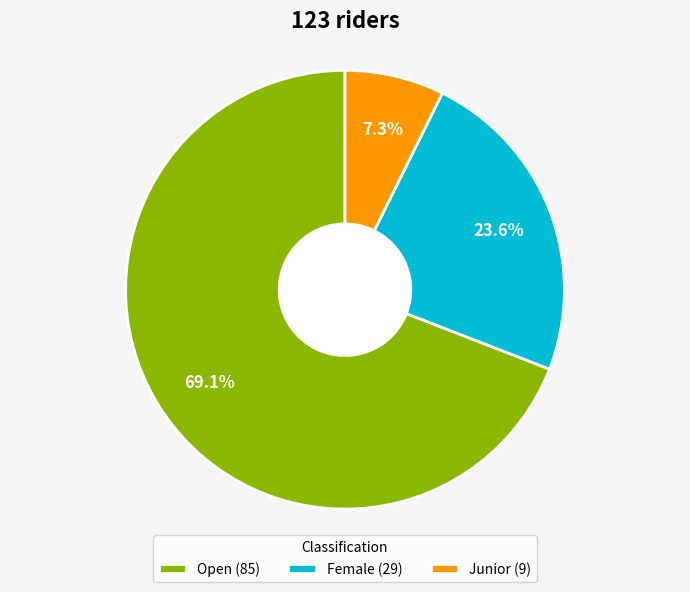

Is there a majority slice in this chart?

Yes